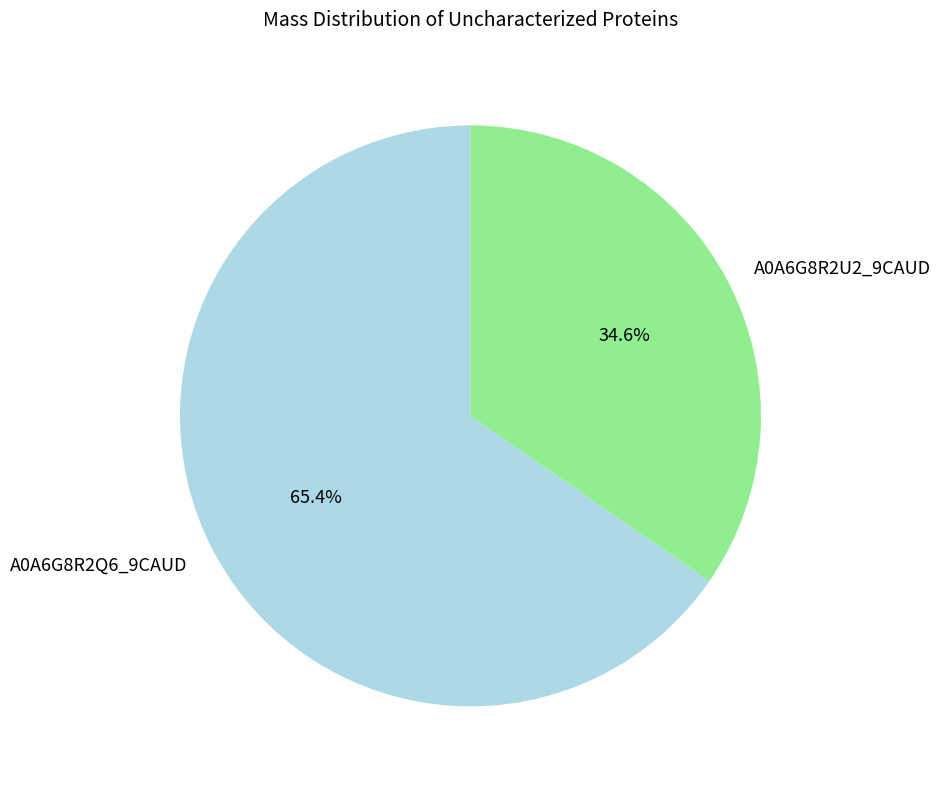

Rank the categories by value from lowest to highest.

A0A6G8R2U2_9CAUD, A0A6G8R2Q6_9CAUD